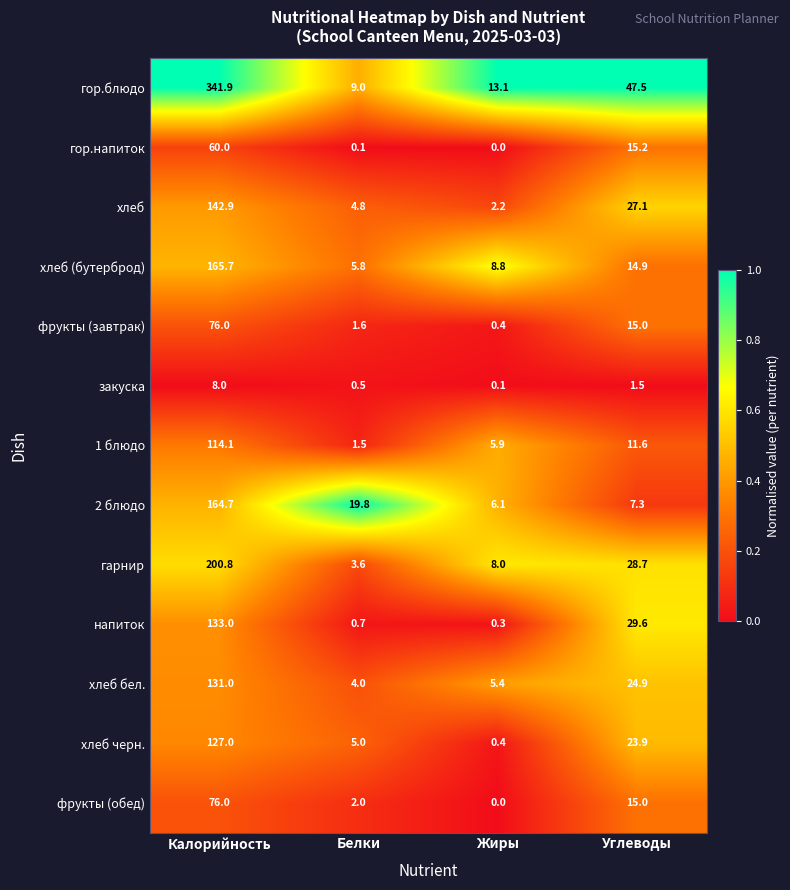

Which series changed the most between Белки and Жиры?

2 блюдо